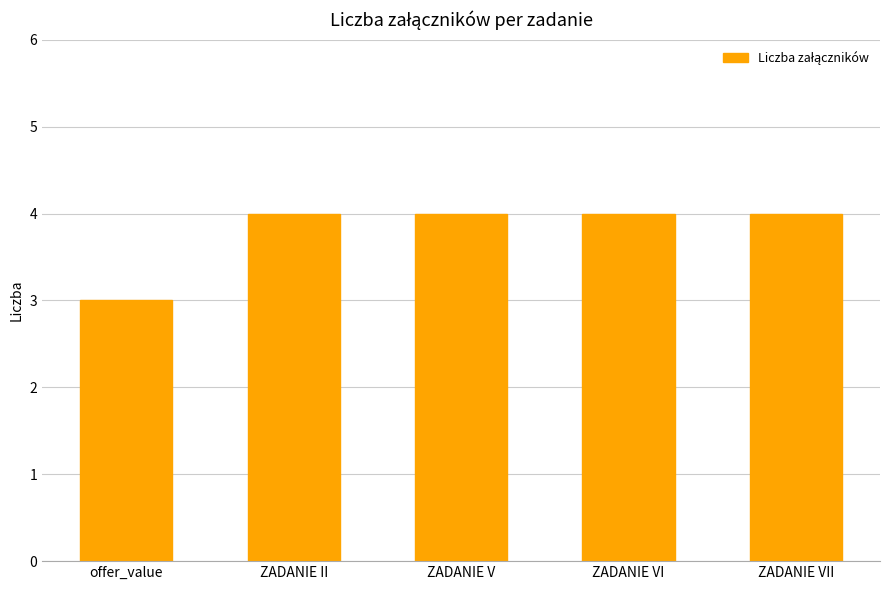

What position from the left is ZADANIE VI?

4